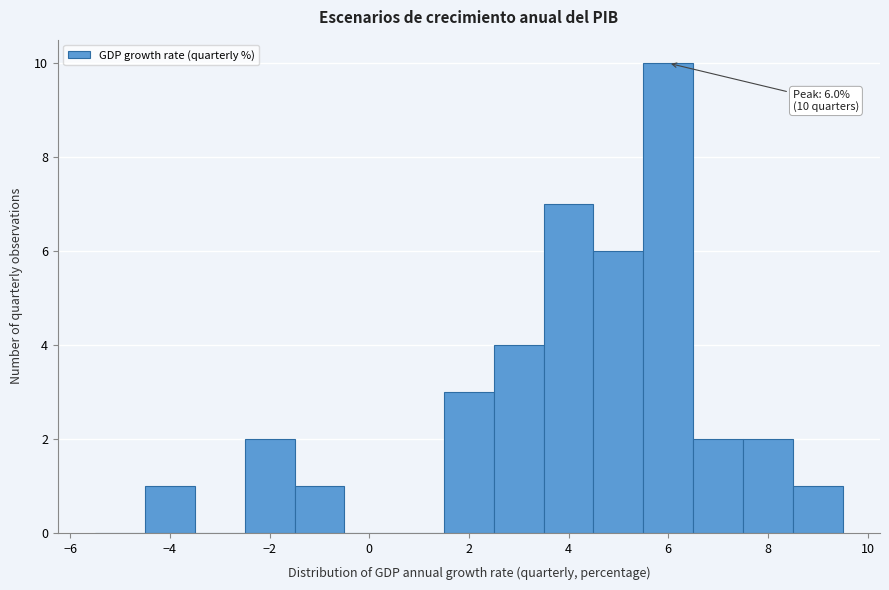

Which range on the x-axis has the tallest bar?

5.5 to 6.5